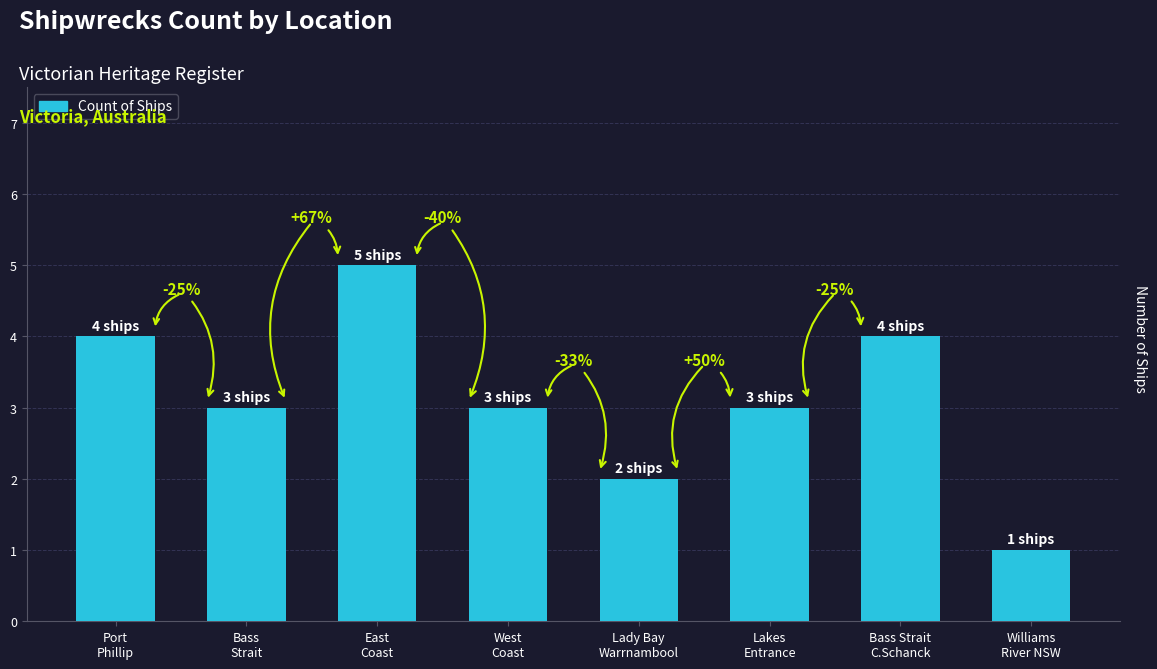

Does the chart contain stacked bars?

No